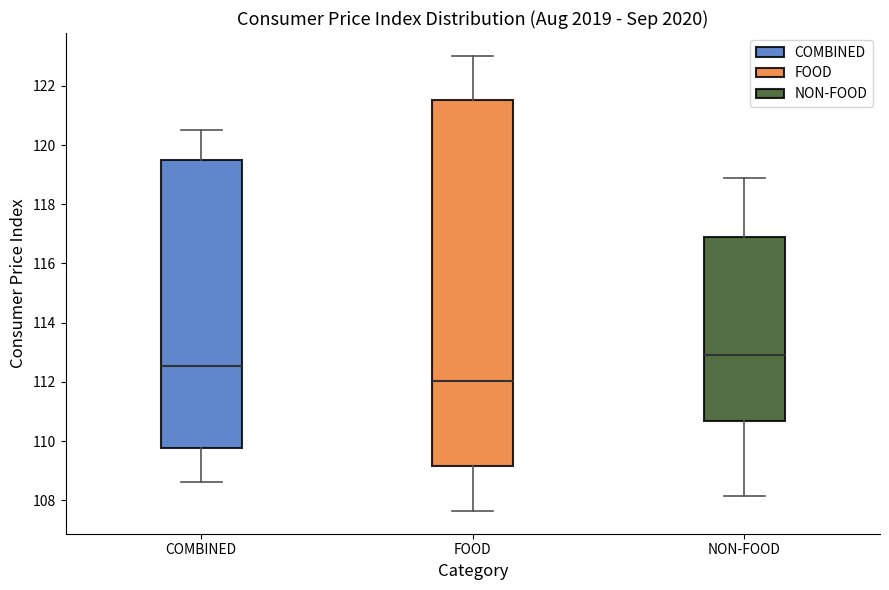

Where is the lower edge of the box for COMBINED on the y-axis? The values are not printed on the chart, so give them approximately, as read against the axis.

109.8